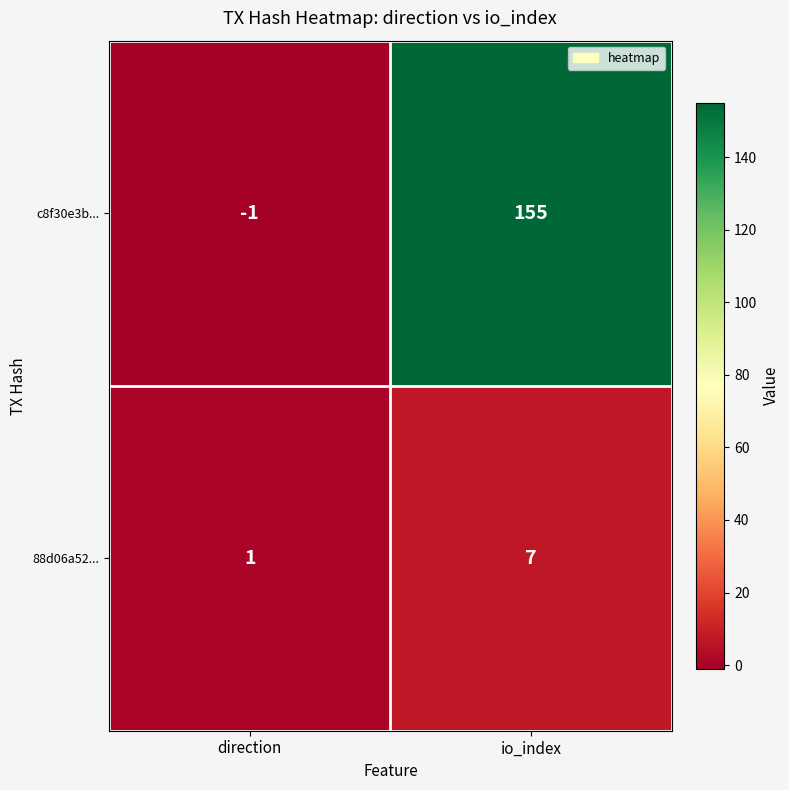

The 88d06a52... series shows 4 at io_index. True or false?

False